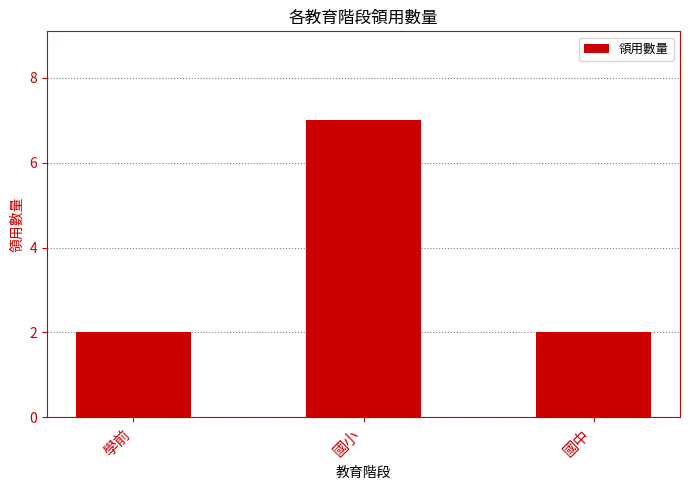

What is the difference between the maximum and minimum values?

5